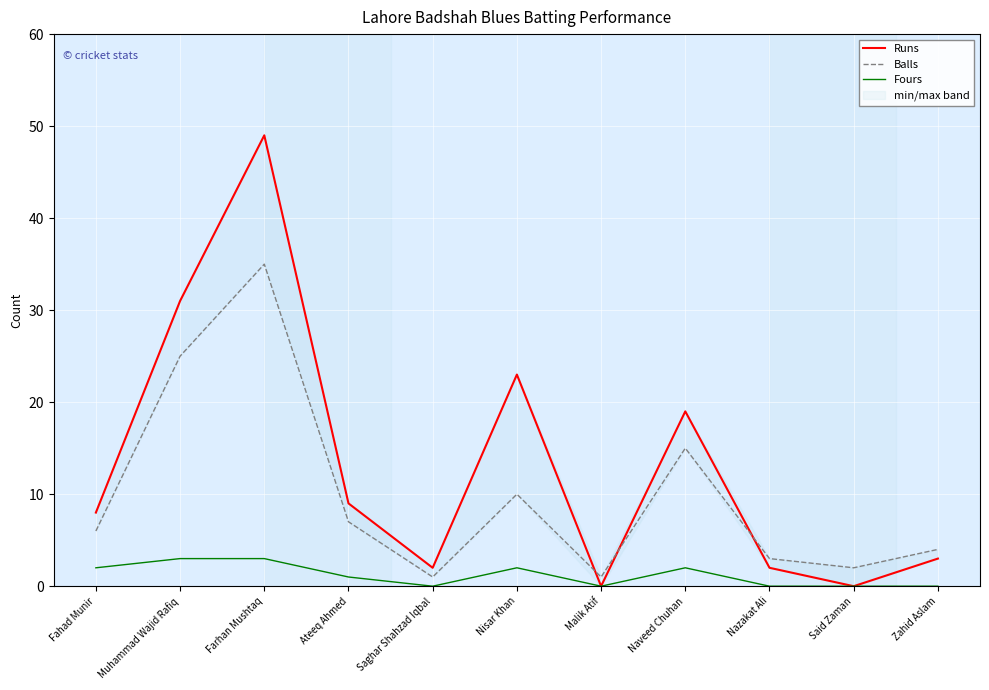

At Fahad Munir, list the series in order from smallest to largest.

Fours, Balls, Runs